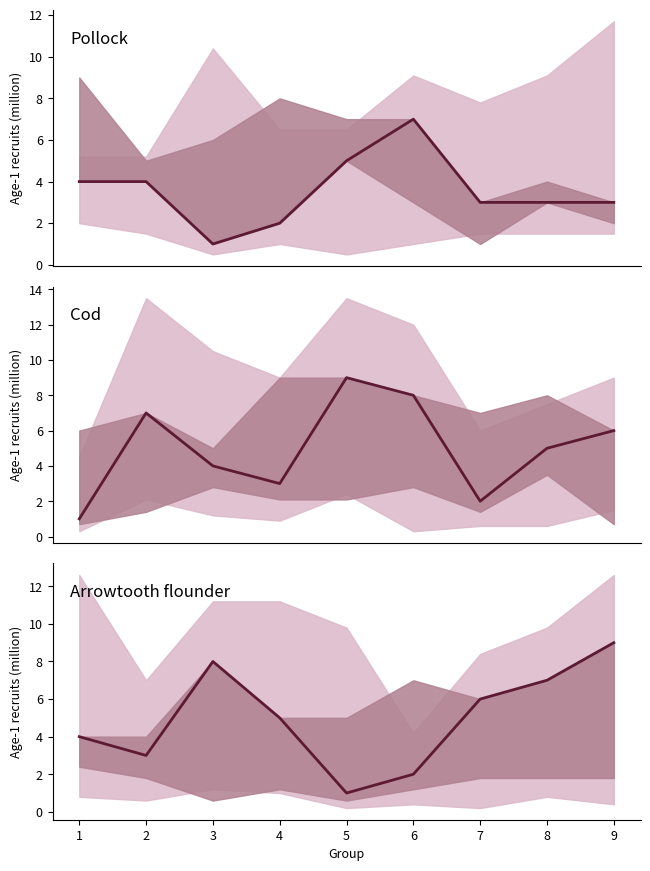

Rank the categories by value from highest to lowest.

9, 3, 8, 7, 4, 1, 2, 6, 5